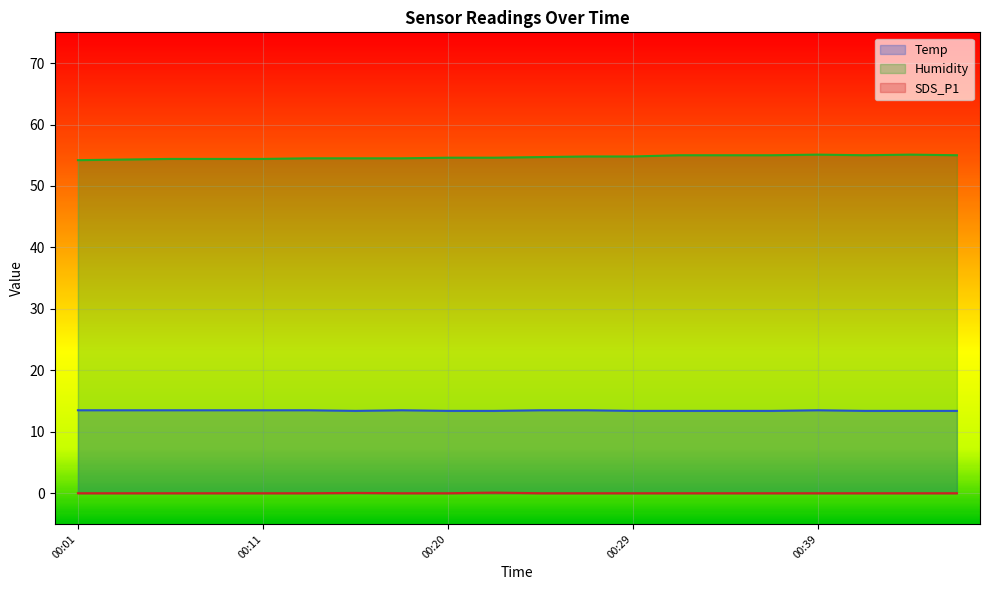

Rank the series at 00:11 from lowest to highest value.

SDS_P1, Temp, Humidity